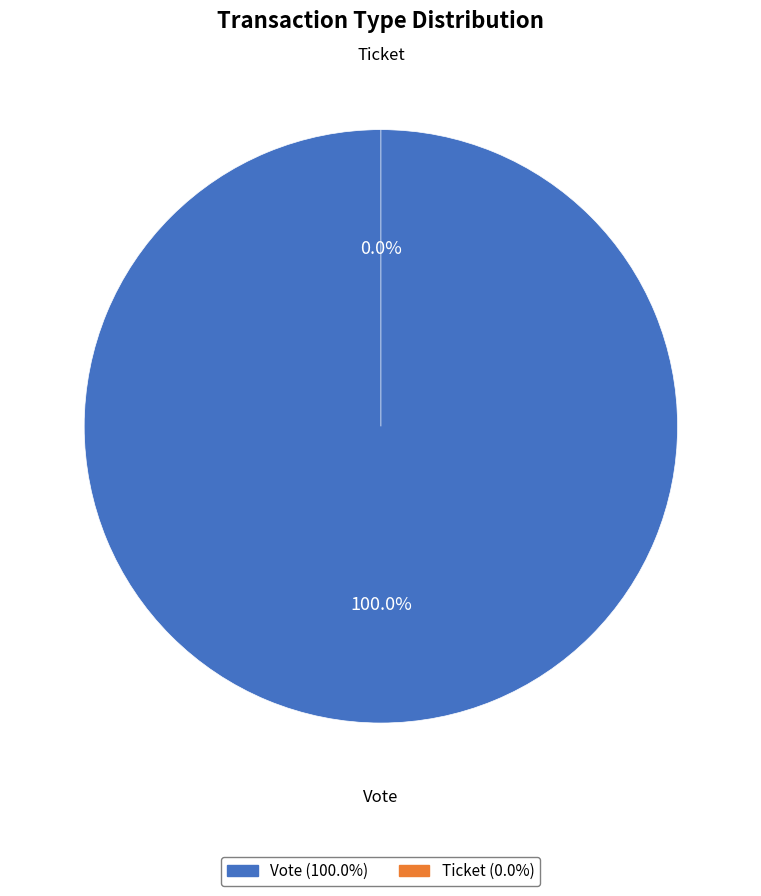

To the nearest percent, what is the combined percentage of Vote and Ticket?

100%